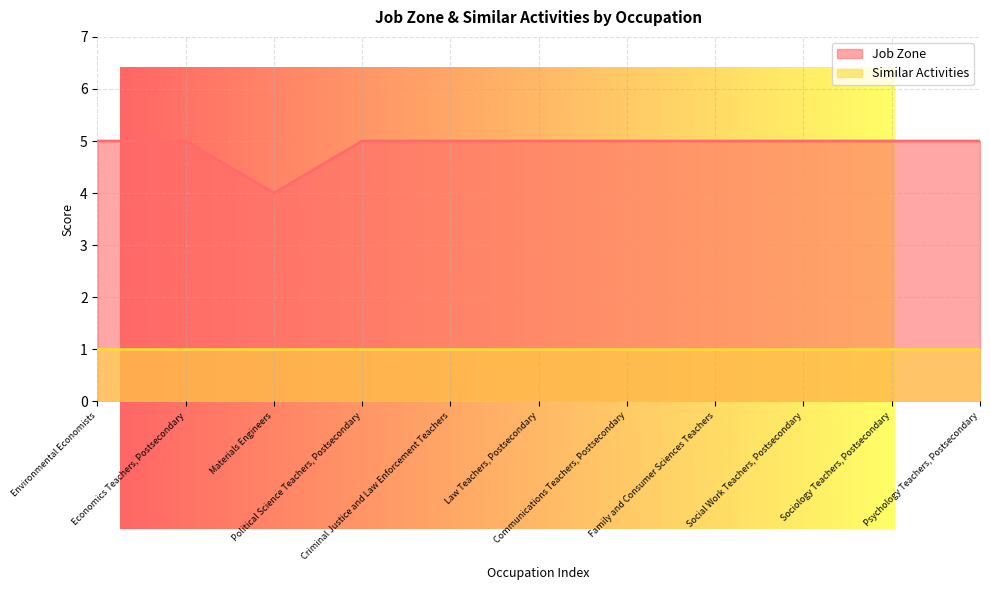

List the labels in order of value, smallest first.

Materials Engineers, Environmental Economists, Economics Teachers, Postsecondary, Political Science Teachers, Postsecondary, Criminal Justice and Law Enforcement Teachers, Law Teachers, Postsecondary, Communications Teachers, Postsecondary, Family and Consumer Sciences Teachers, Social Work Teachers, Postsecondary, Sociology Teachers, Postsecondary, Psychology Teachers, Postsecondary